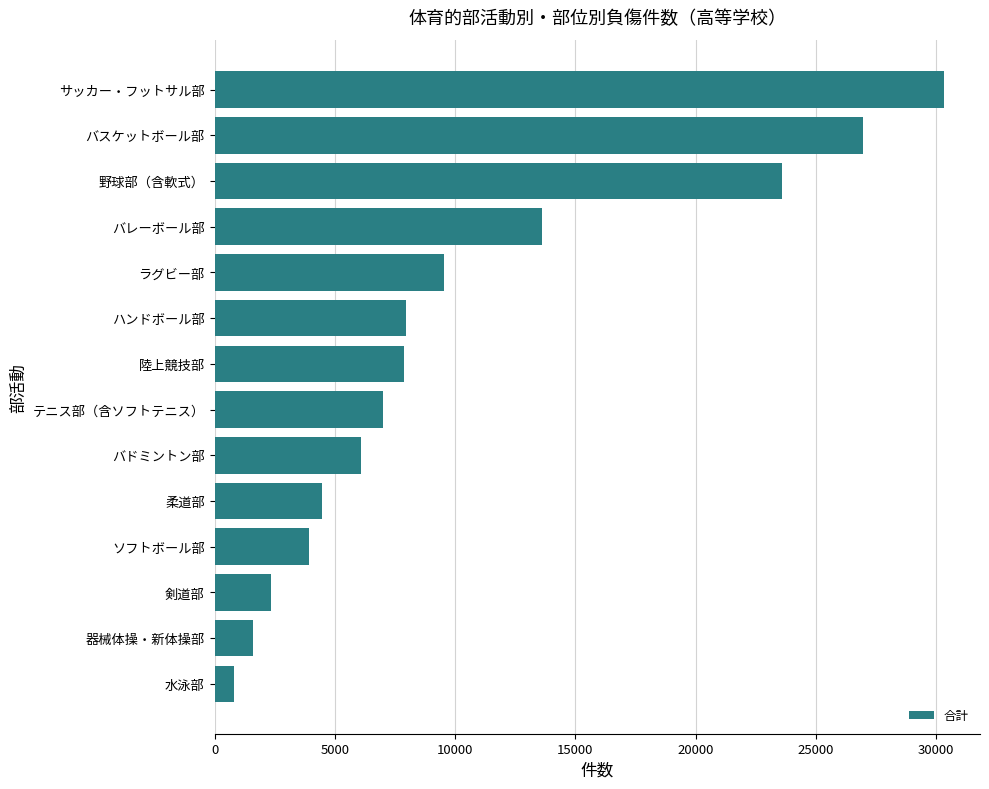

Are the bars horizontal?

Yes